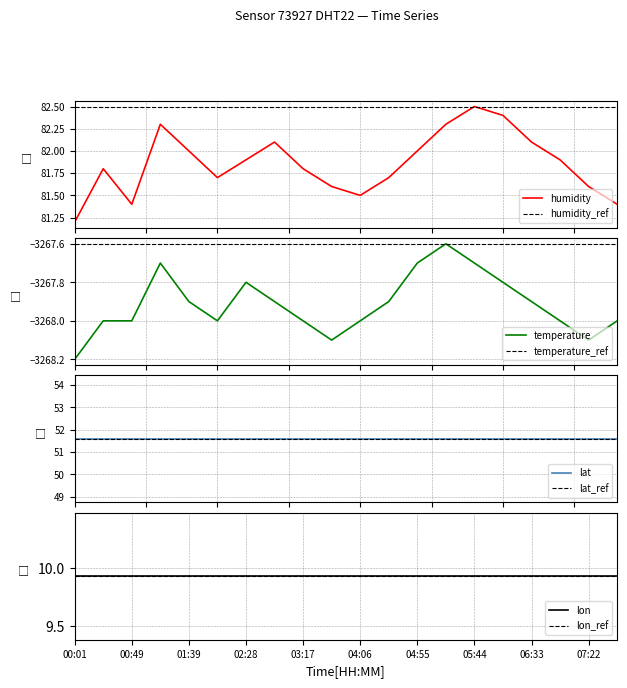

Which series has the largest range (max minus min)?

humidity